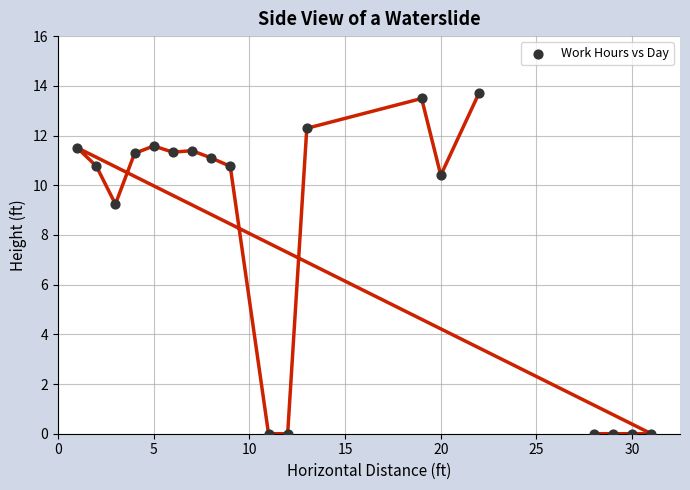

What is the range of Y values (max minus min)?

13.7